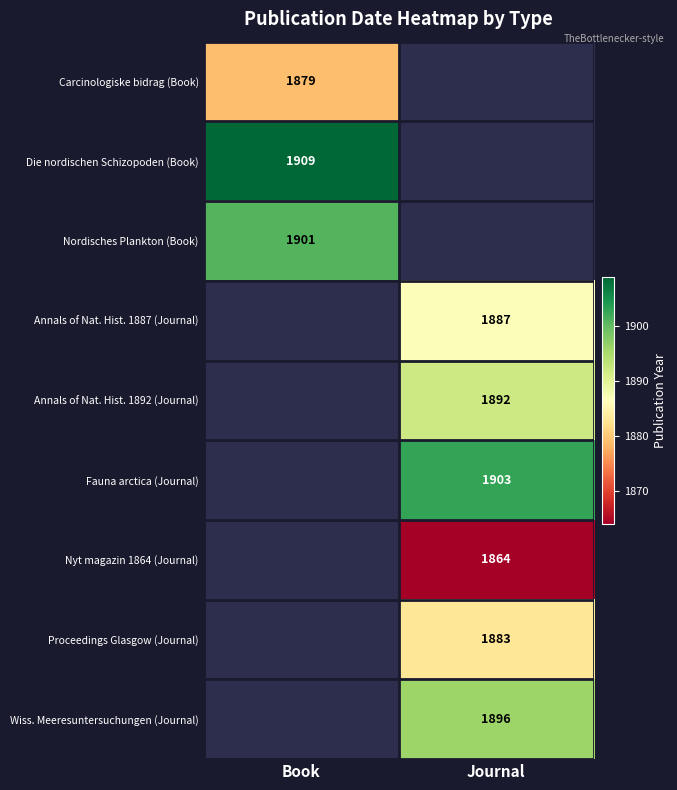

Which label corresponds to the largest value in the chart?

Book